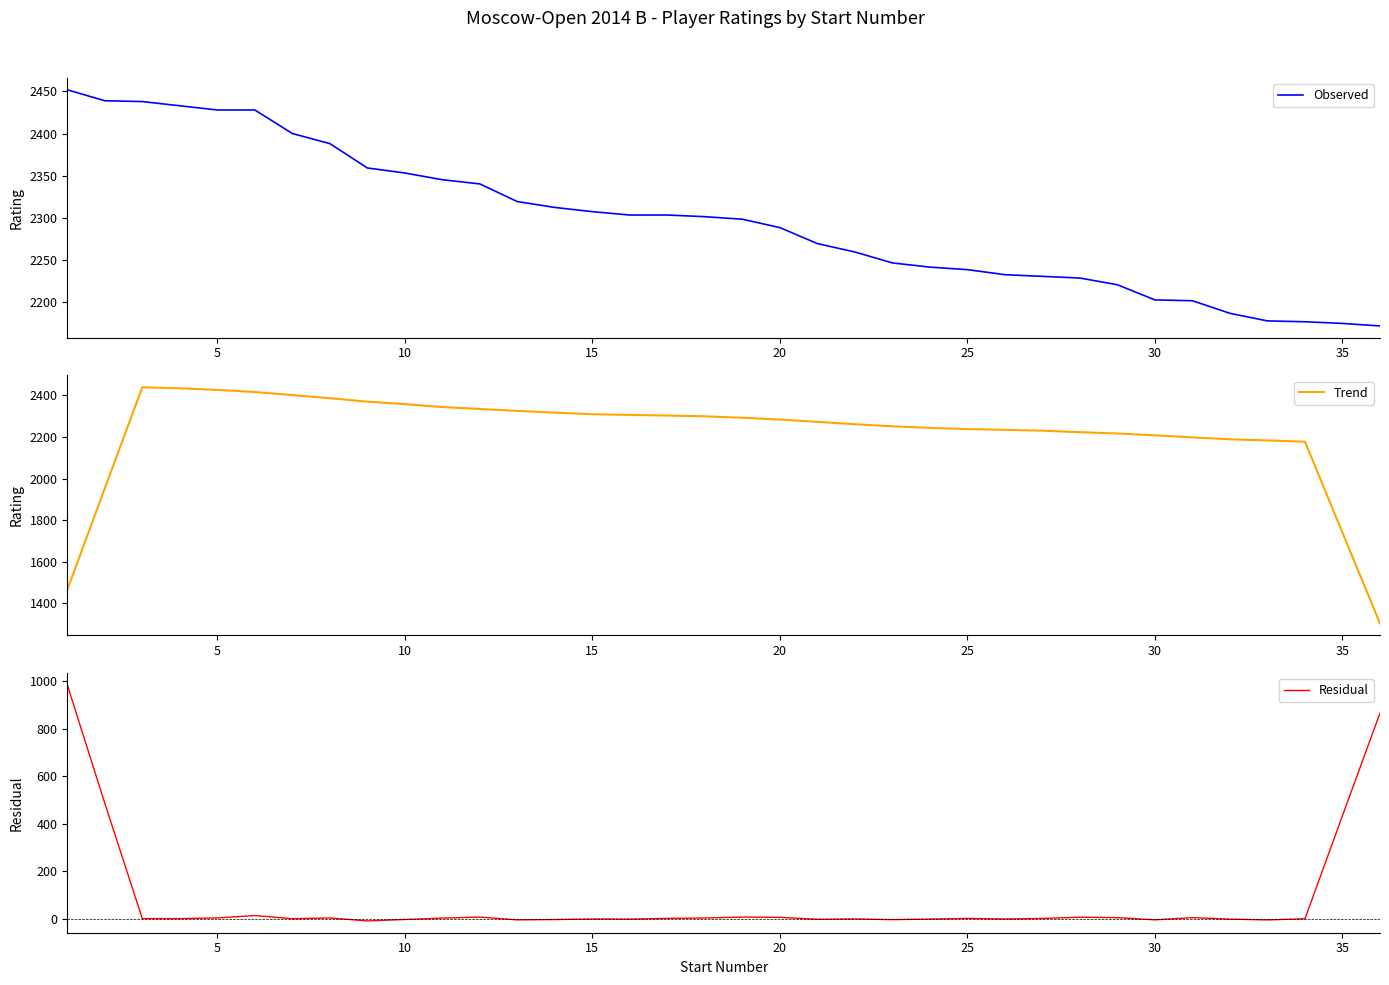

Reading left to right, what are all the values shown in this chart?

Observed: 2452.0	2439.0	2438.0	2433.0	2428.0	2428.0	2400.0	2388.0	2359.0	2353.0	2345.0	2340.0	2319.0	2312.0	2307.0	2303.0	2303.0	2301.0	2298.0	2288.0	2269.0	2259.0	2246.0	2241.0	2238.0	2232.0	2230.0	2228.0	2220.0	2202.0	2201.0	2186.0	2177.0	2176.0	2174.0	2171.0
Trend: 1465.8	1952.4	2438.0	2433.2	2425.4	2415.4	2400.6	2385.6	2369.0	2357.0	2343.2	2333.8	2324.6	2316.2	2308.8	2305.2	2302.4	2298.6	2291.8	2283.0	2272.0	2260.6	2250.6	2243.2	2237.4	2233.8	2229.6	2222.4	2216.2	2207.4	2197.2	2188.4	2182.8	2176.8	1739.6	1304.2
Residual: 986.2	486.6	0.0	-0.2	2.6	12.6	-0.6	2.4	-10.0	-4.0	1.8	6.2	-5.6	-4.2	-1.8	-2.2	0.6	2.4	6.2	5.0	-3.0	-1.6	-4.6	-2.2	0.6	-1.8	0.4	5.6	3.8	-5.4	3.8	-2.4	-5.8	-0.8	434.4	866.8